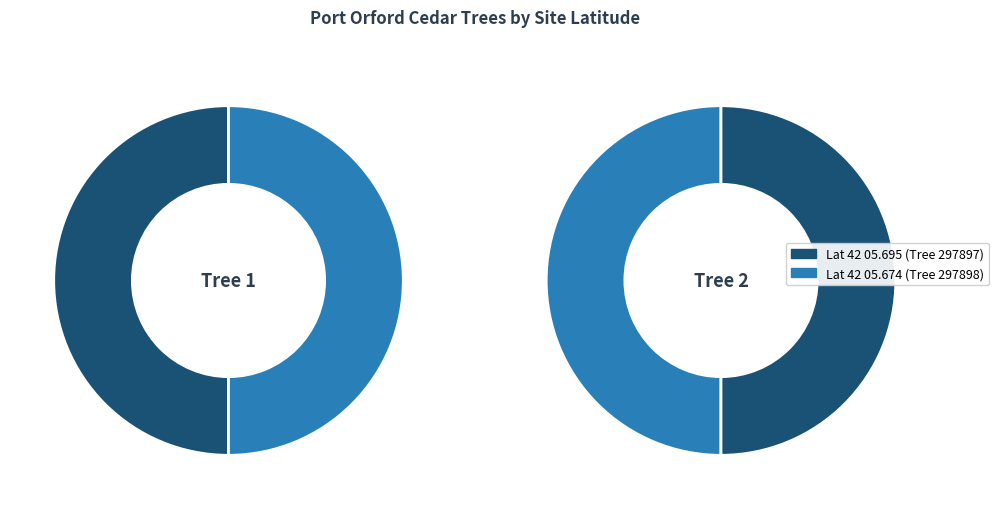

To the nearest percent, what is the combined percentage of 42 05.674 and 42 05.695?

100%